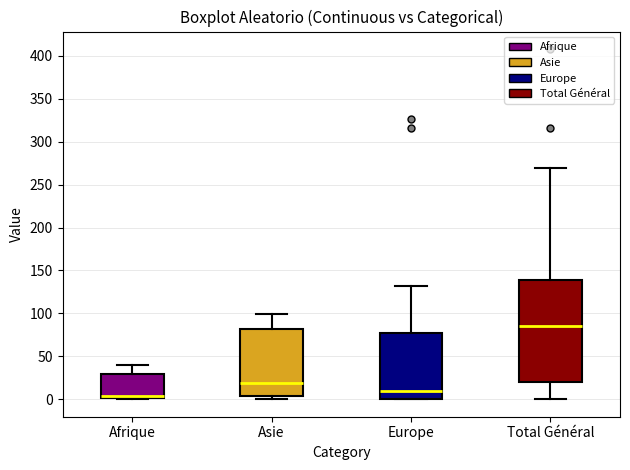

Reading left to right, transcribe this box plot: for each box, give where its median line is, the range the box spans, and where its two whiskers end, as read against the y-axis. The values are not printed on the chart, so give them approximately, as read against the axis.

Afrique: median 5, box 0 to 30, whiskers 0 to 40
Asie: median 20, box 5 to 80, whiskers 0 to 100
Europe: median 10, box 0 to 75, whiskers 0 to 130
Total Général: median 85, box 20 to 140, whiskers 0 to 270